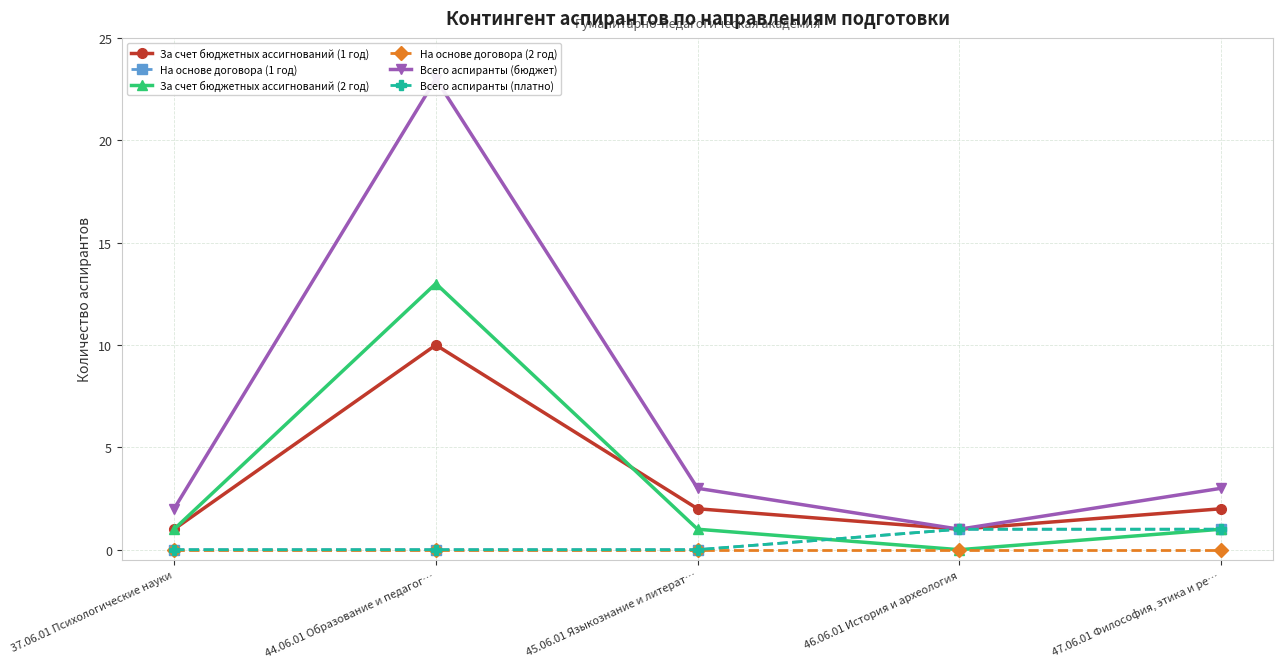

Reading left to right, list all the values displayed in this chart.

За счет бюджетных ассигнований (1 год): 1	10	2	1	2
На основе договора (1 год): 0	0	0	1	1
За счет бюджетных ассигнований (2 год): 1	13	1	0	1
На основе договора (2 год): 0	0	0	0	0
Всего аспиранты (бюджет): 2	23	3	1	3
Всего аспиранты (платно): 0	0	0	1	1